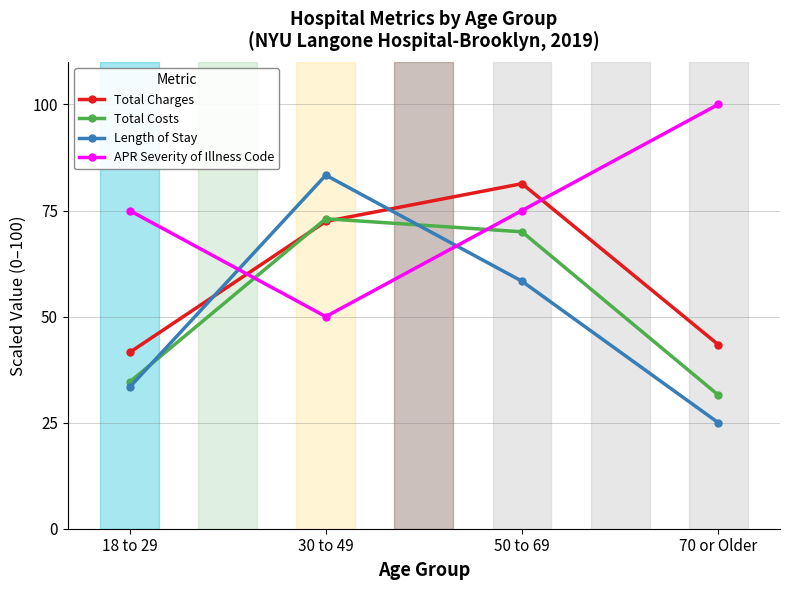

Which series has the widest spread of values?

Length of Stay